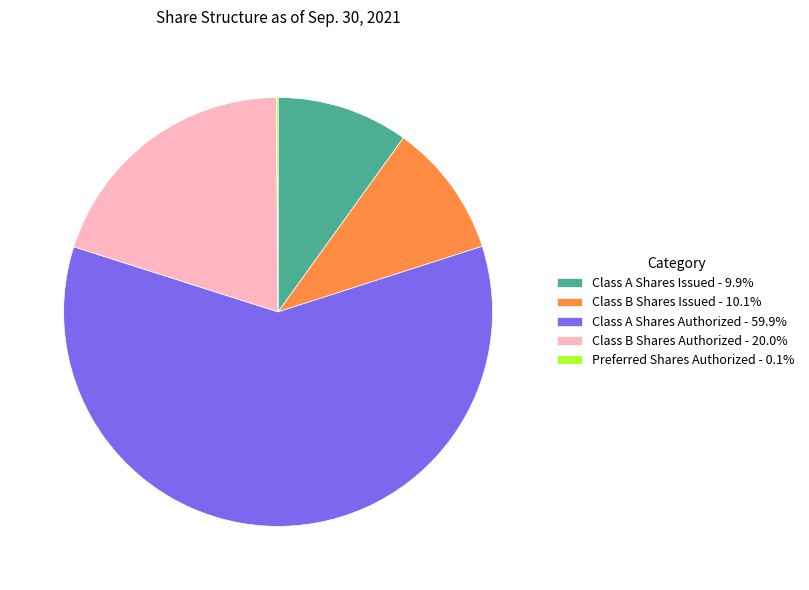

Does any single category account for the majority?

Yes